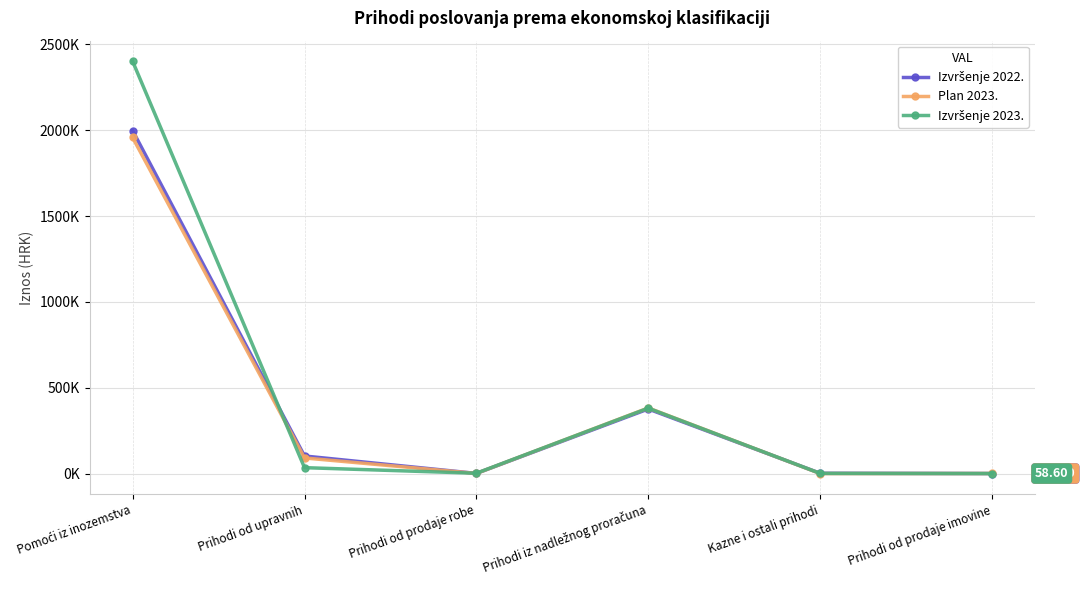

What is the difference between the Izvršenje 2022. values at Prihodi od prodaje imovine and Prihodi od prodaje robe?

707.5